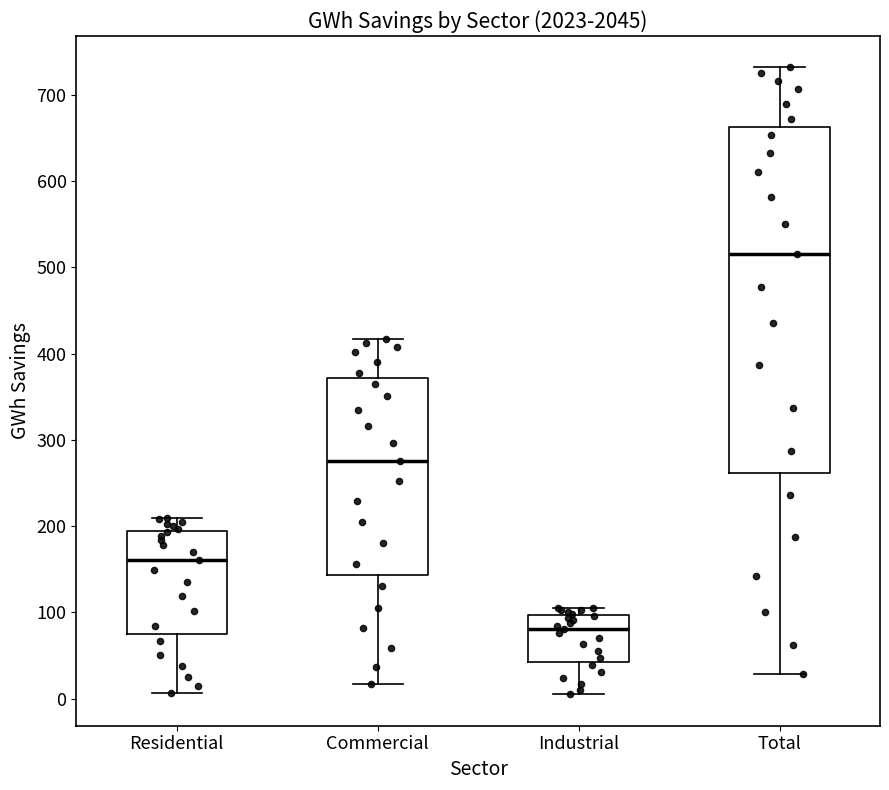

Which box has the lowest median line?

Industrial